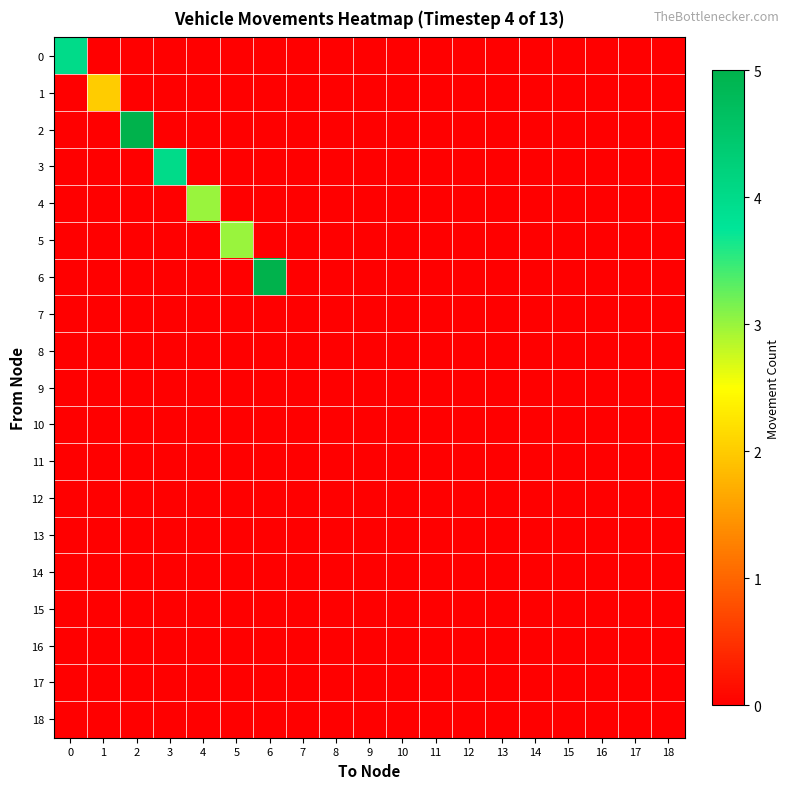

How many distinct data groups are displayed?

19